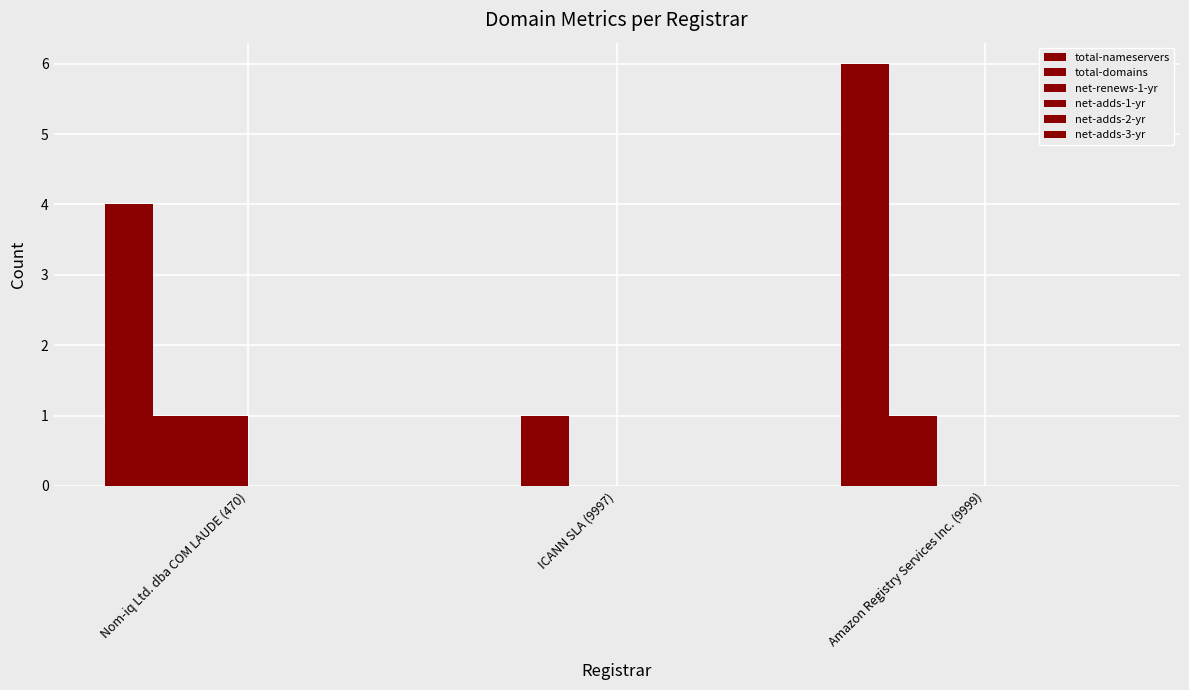

Reading left to right, transcribe all the data shown in this chart.

total-nameservers: Nom-iq Ltd. dba COM LAUDE (470)=4	ICANN SLA (9997)=0	Amazon Registry Services Inc. (9999)=6
total-domains: Nom-iq Ltd. dba COM LAUDE (470)=1	ICANN SLA (9997)=1	Amazon Registry Services Inc. (9999)=1
net-renews-1-yr: Nom-iq Ltd. dba COM LAUDE (470)=1	ICANN SLA (9997)=0	Amazon Registry Services Inc. (9999)=0
net-adds-1-yr: Nom-iq Ltd. dba COM LAUDE (470)=0	ICANN SLA (9997)=0	Amazon Registry Services Inc. (9999)=0
net-adds-2-yr: Nom-iq Ltd. dba COM LAUDE (470)=0	ICANN SLA (9997)=0	Amazon Registry Services Inc. (9999)=0
net-adds-3-yr: Nom-iq Ltd. dba COM LAUDE (470)=0	ICANN SLA (9997)=0	Amazon Registry Services Inc. (9999)=0